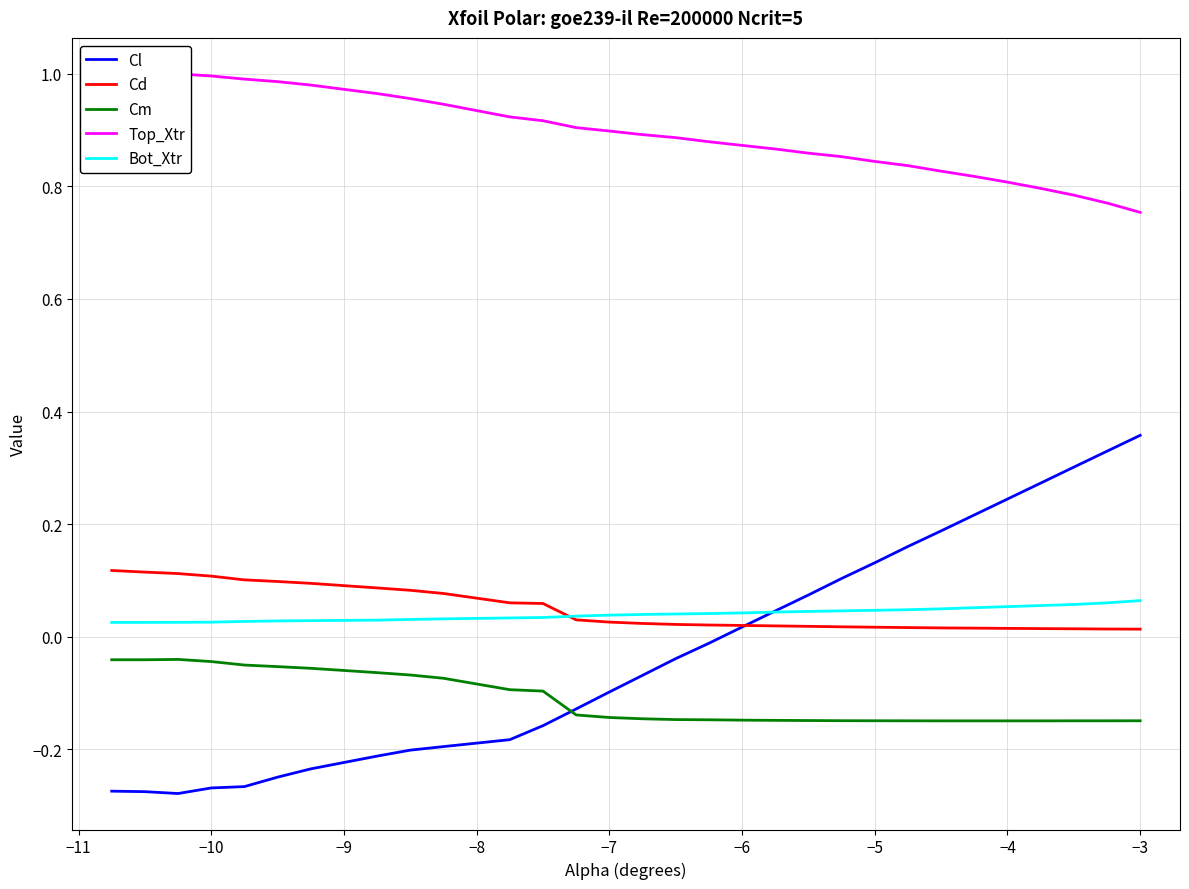

True or false: Cm and Cd intersect in this chart.

False